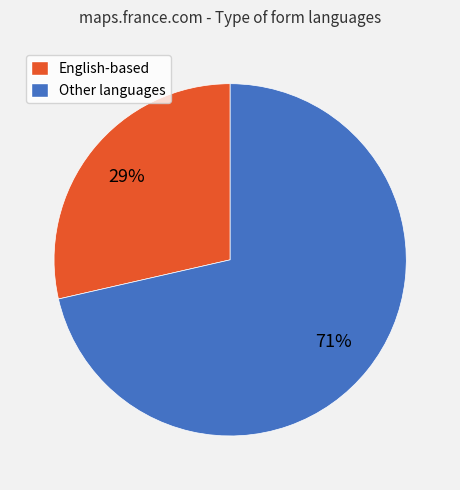

Which has a higher value, Other languages or English-based?

Other languages